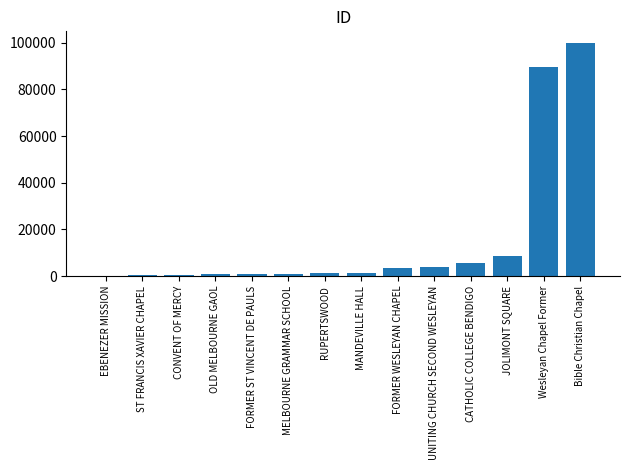

How many data points does each series have?

14